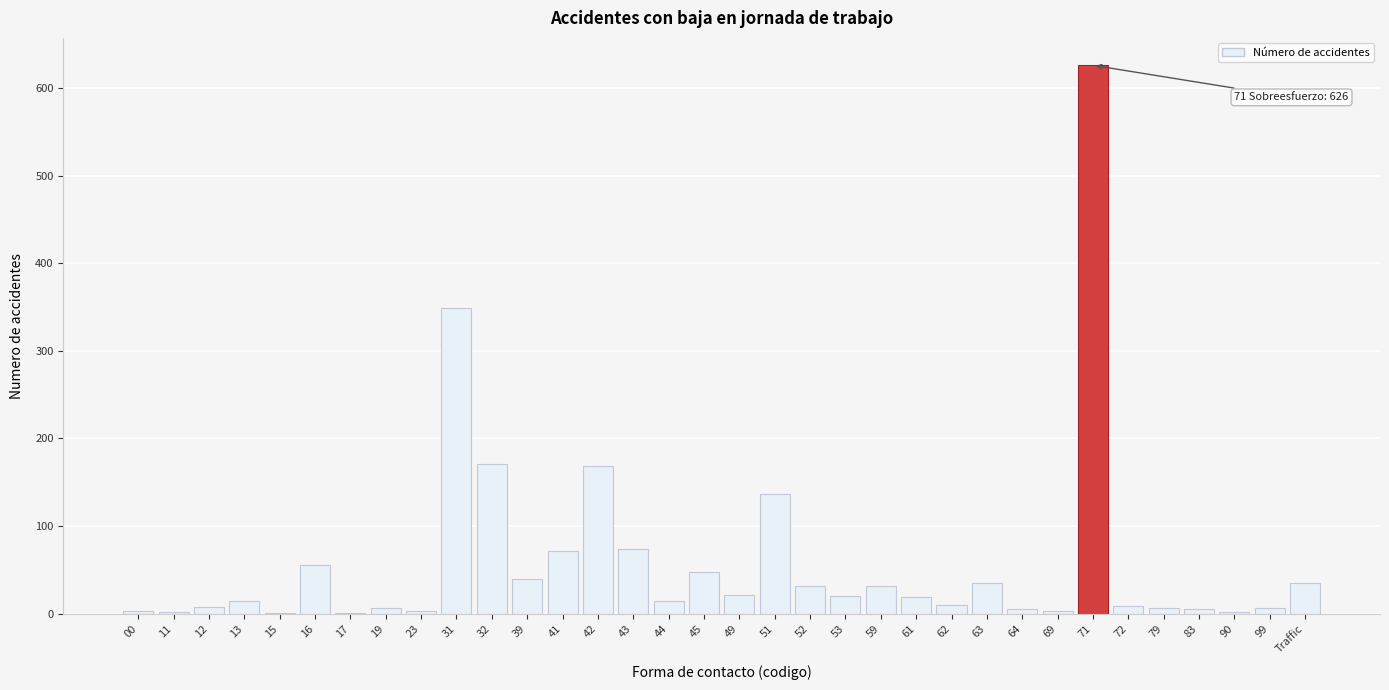

The chart shows a value of 10 at 45. True or false?

False